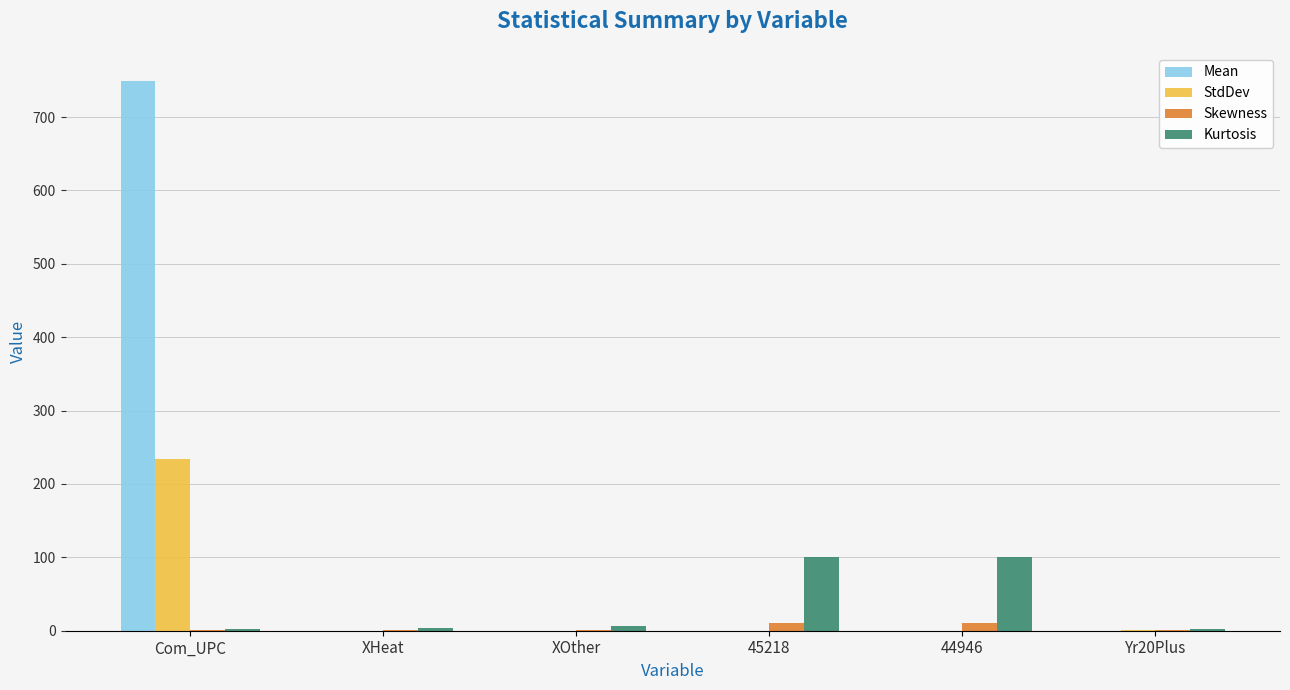

Which series has the largest total across all categories?

Mean